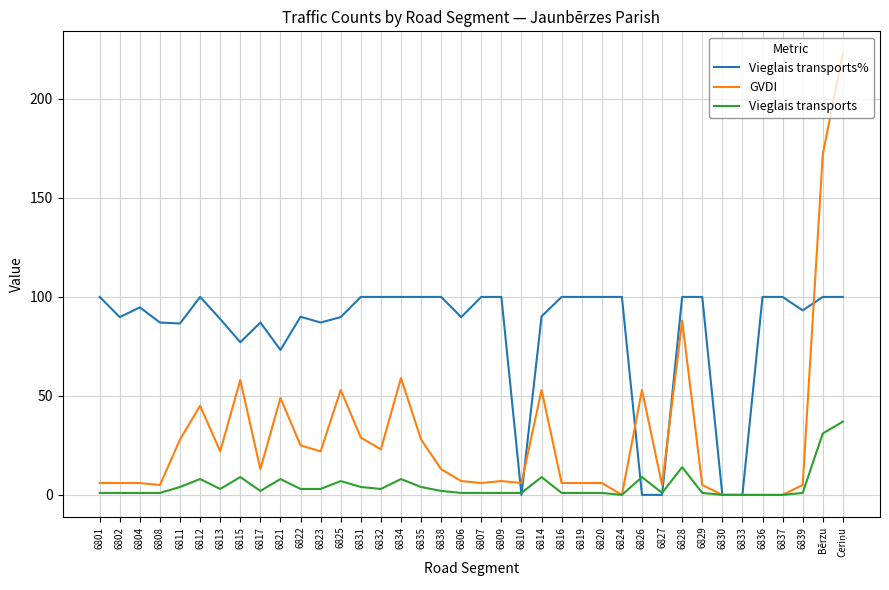

What is the highest value of the GVDI series?

223.0